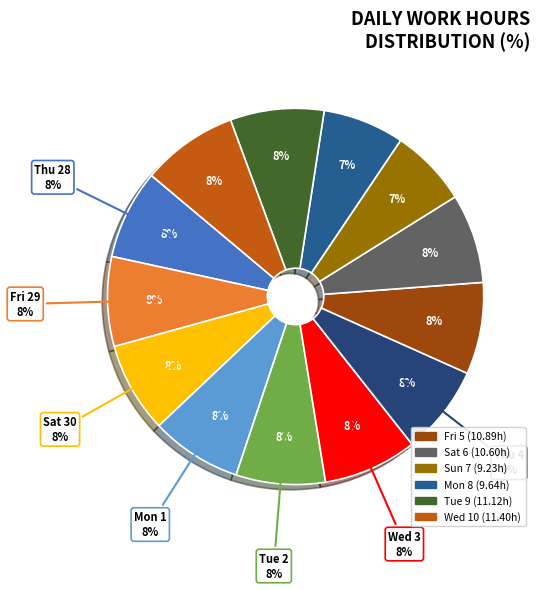

Is Sat 30 the majority of the pie?

No